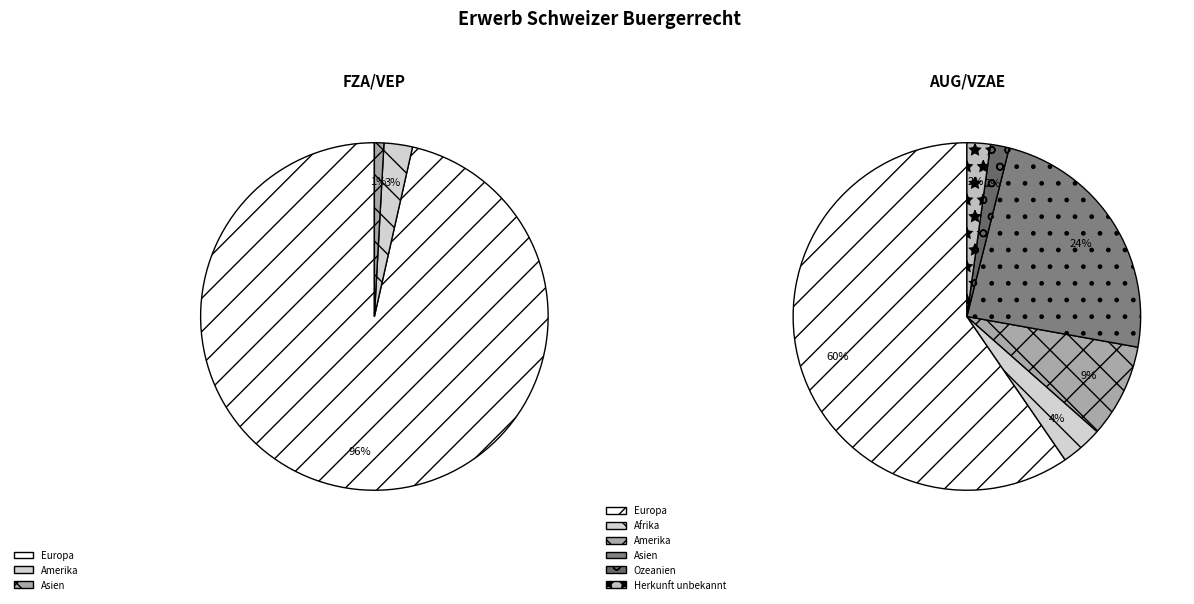

Is it true that Ozeanien is 1% of the pie?

True